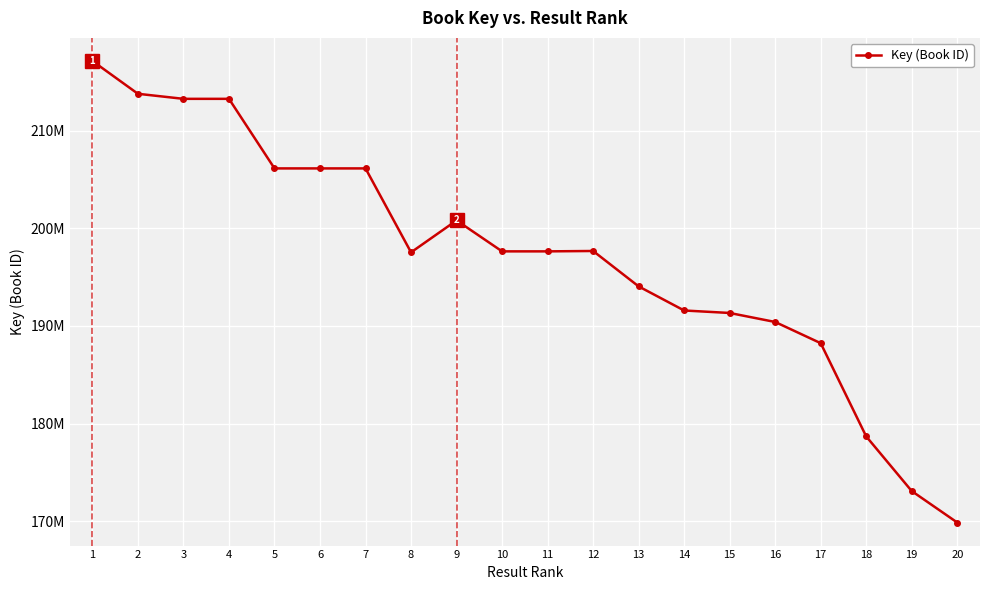

The value at 16 is 190407375. True or false?

True